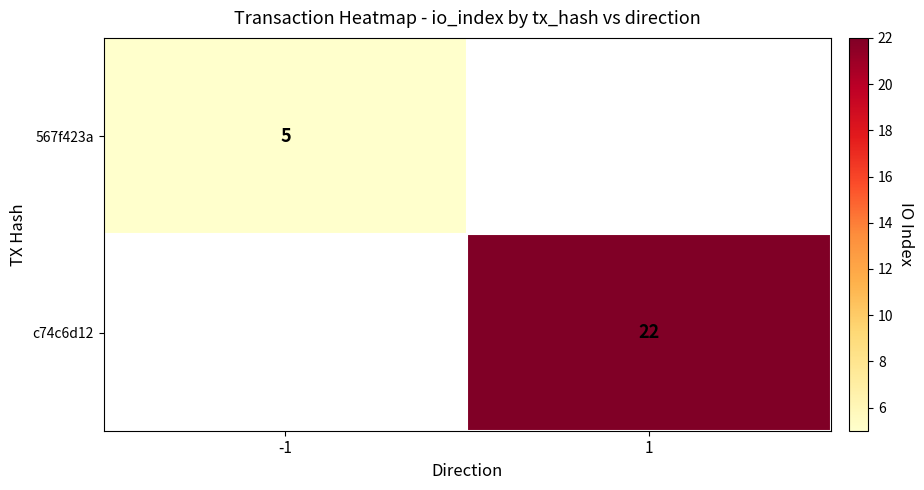

True or false: c74c6d12 has a value of 39 at 1.

False